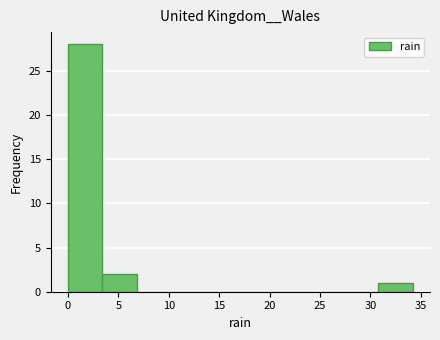

Over which range of the x-axis is the bar tallest?

0.0 to 3.5